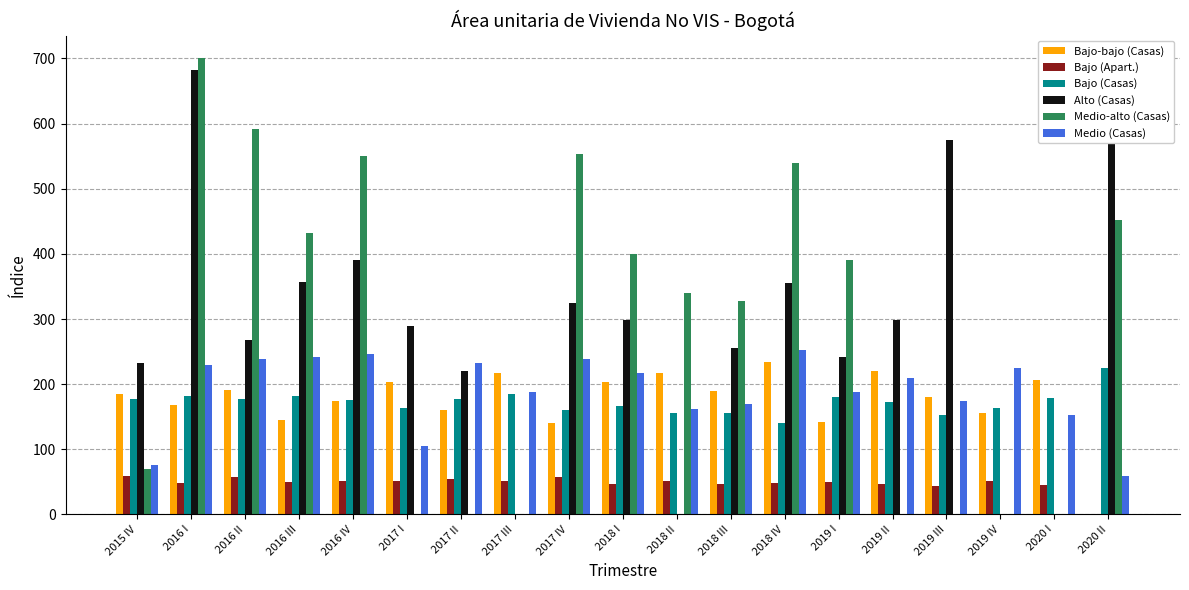

Read the Bajo-bajo (Casas) value at 2019 I.

142